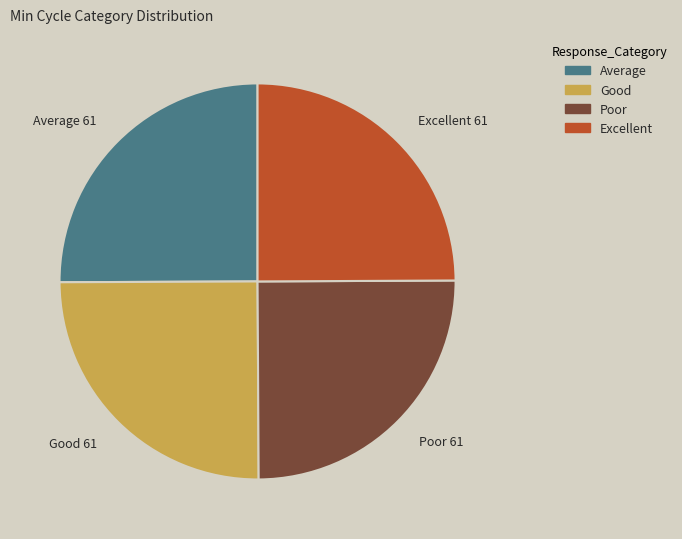

Is it true that Good is 25% of the pie?

True